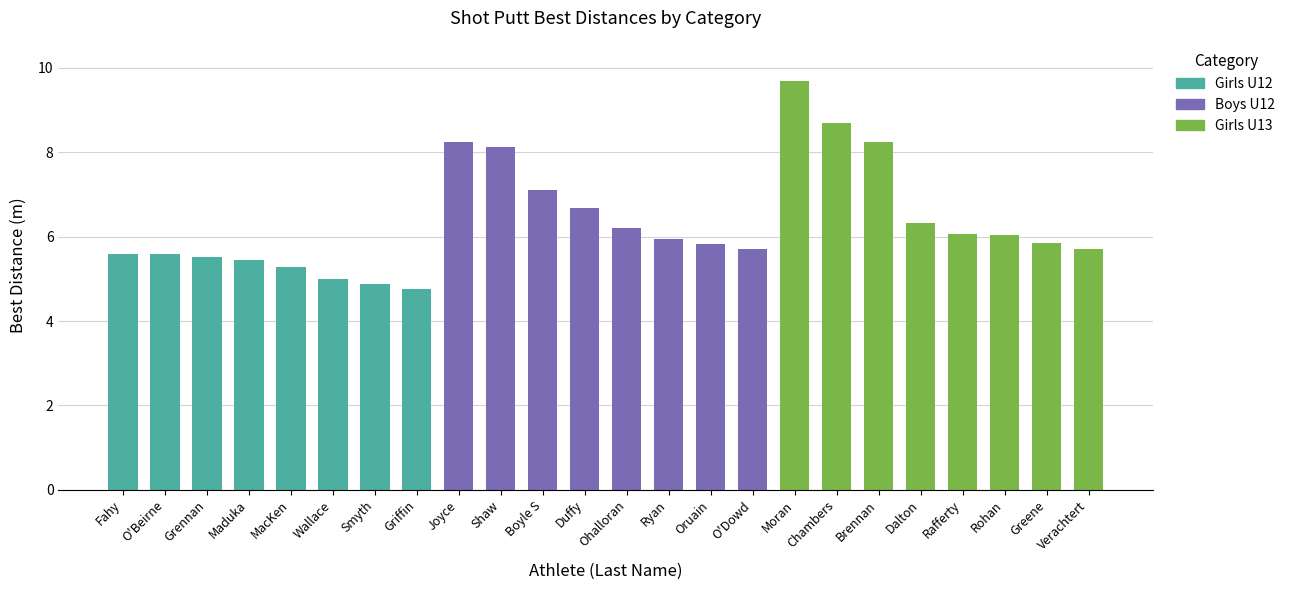

What is the label of the 4th bar from the left?

Maduka